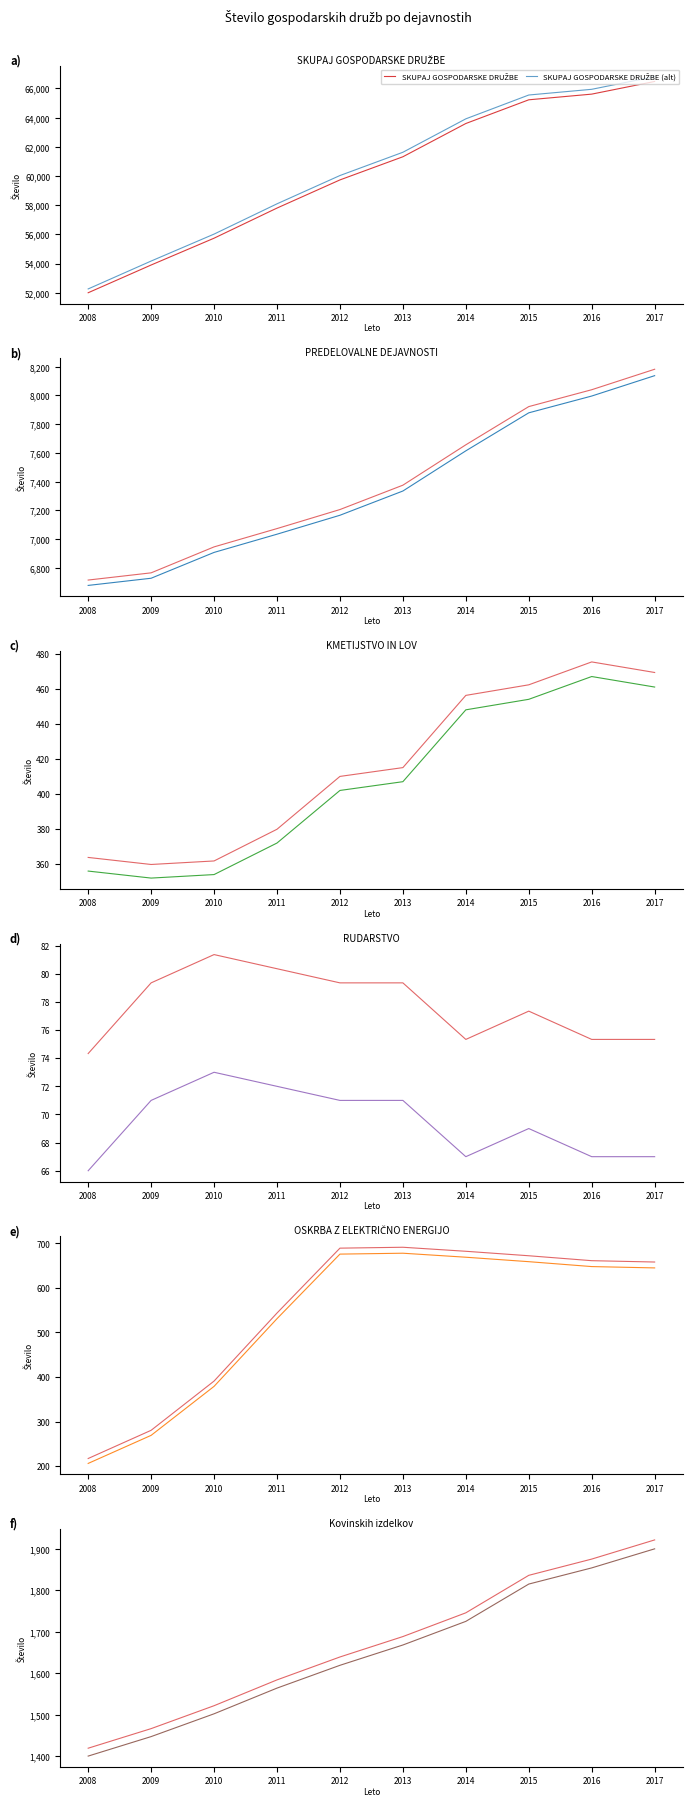

Rank the categories by SKUPAJ GOSPODARSKE DRUŽBE value from highest to lowest.

2017, 2016, 2015, 2014, 2013, 2012, 2011, 2010, 2009, 2008